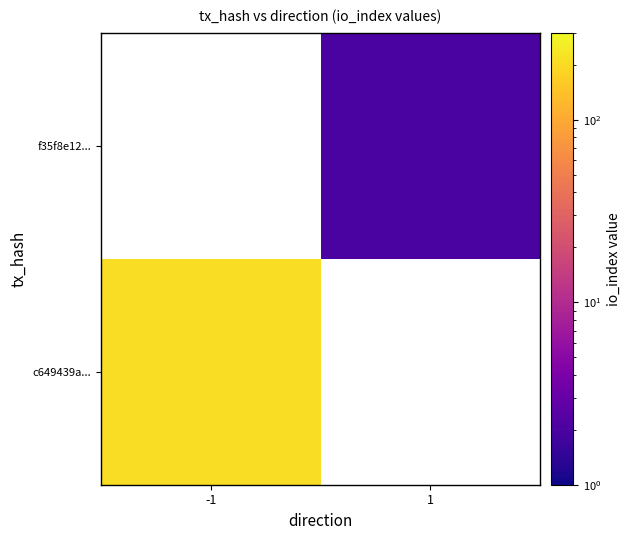

How many values in f35f8e12... are above zero?

1